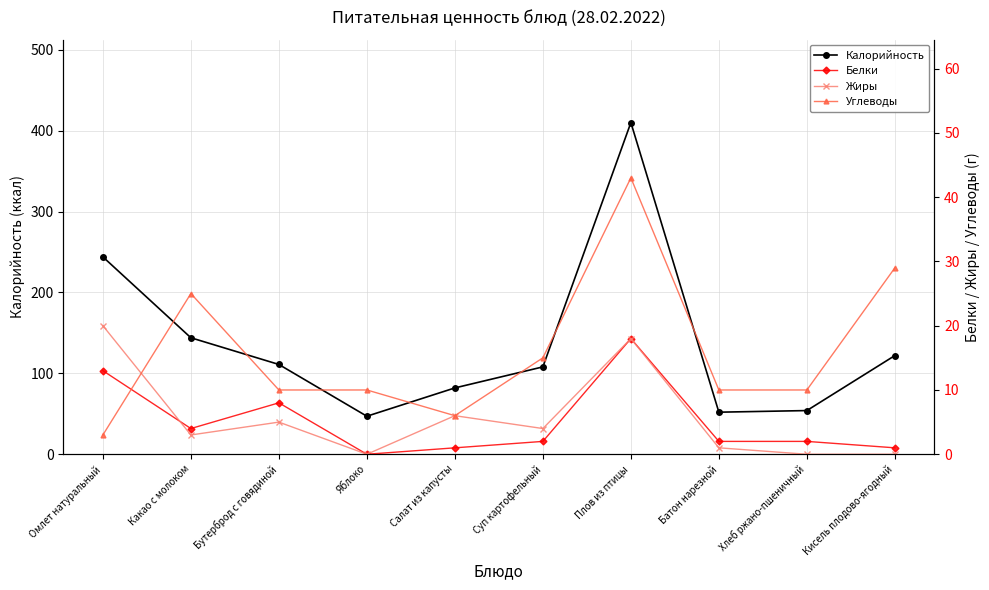

True or false: Калорийность and Углеводы intersect in this chart.

False